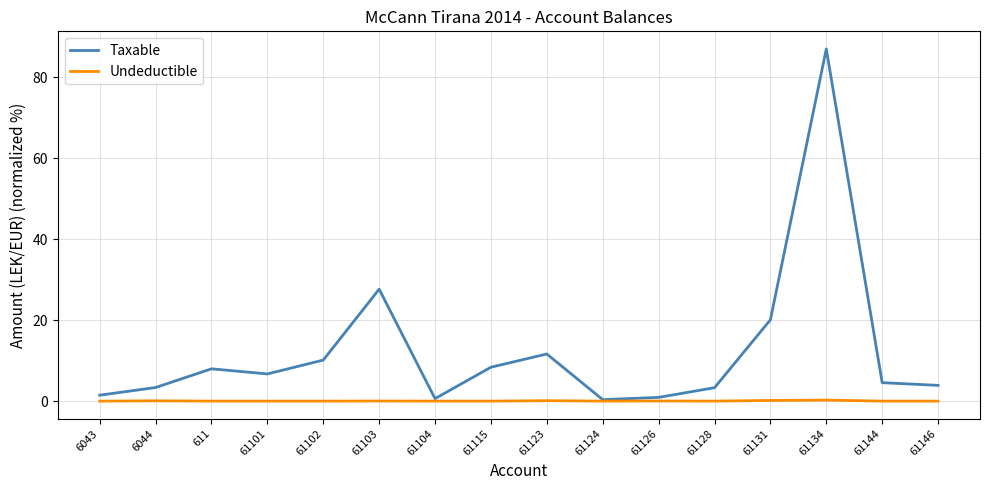

How many values in the Taxable series are below 6?

8